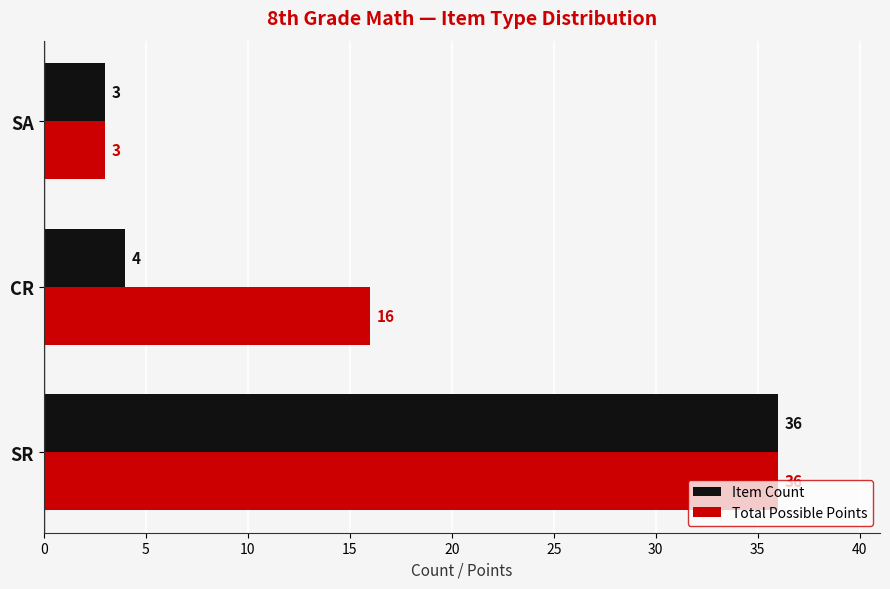

Which series has the largest total across all categories?

Total Possible Points